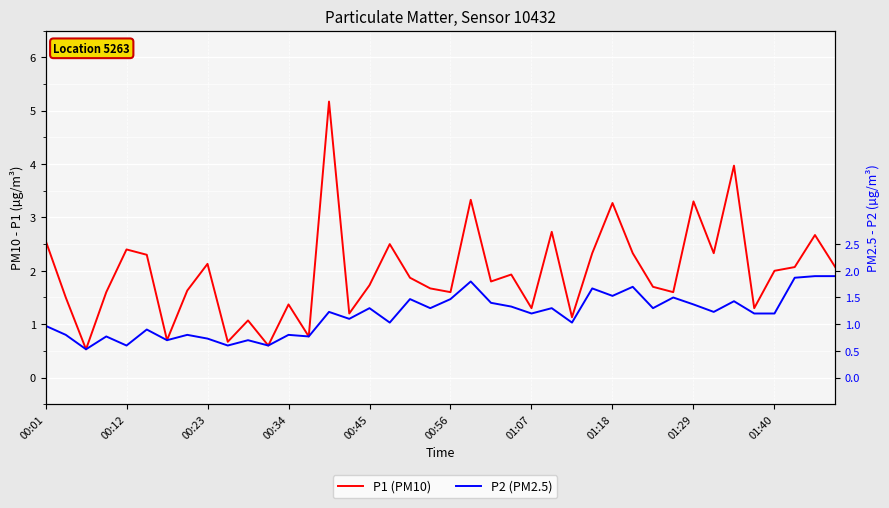

Between 01:29 and 01:07, which is larger?

01:29